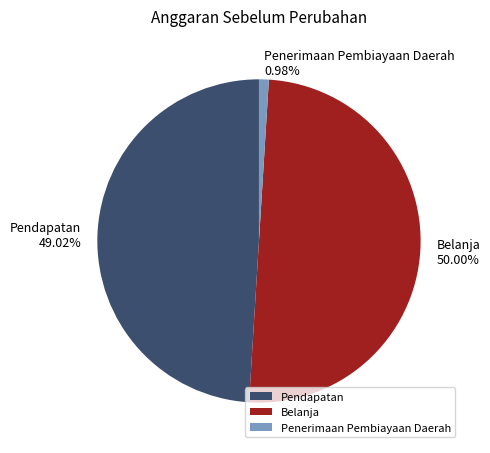

Is it true that Penerimaan Pembiayaan Daerah is 1% of the pie?

True